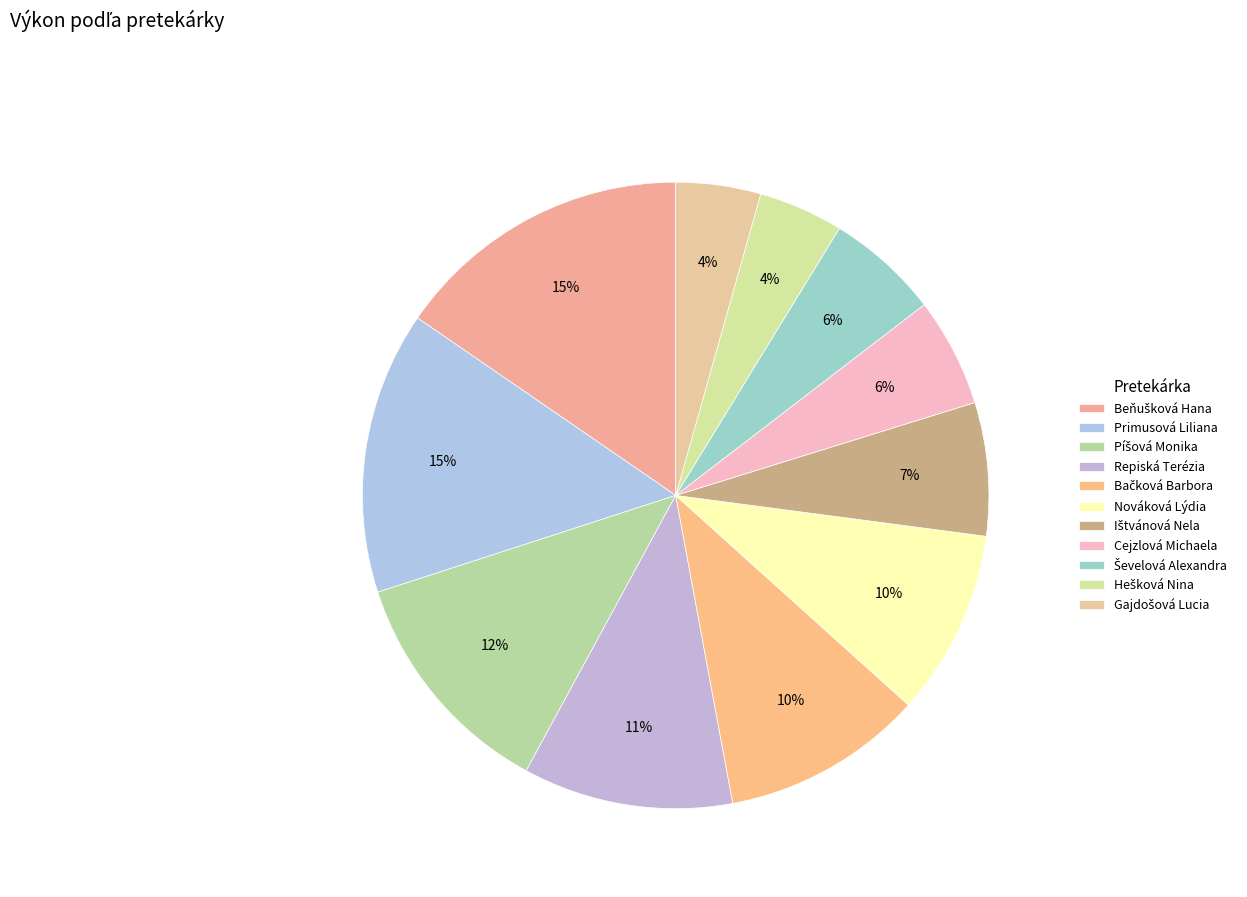

How many slices are in this pie chart?

11